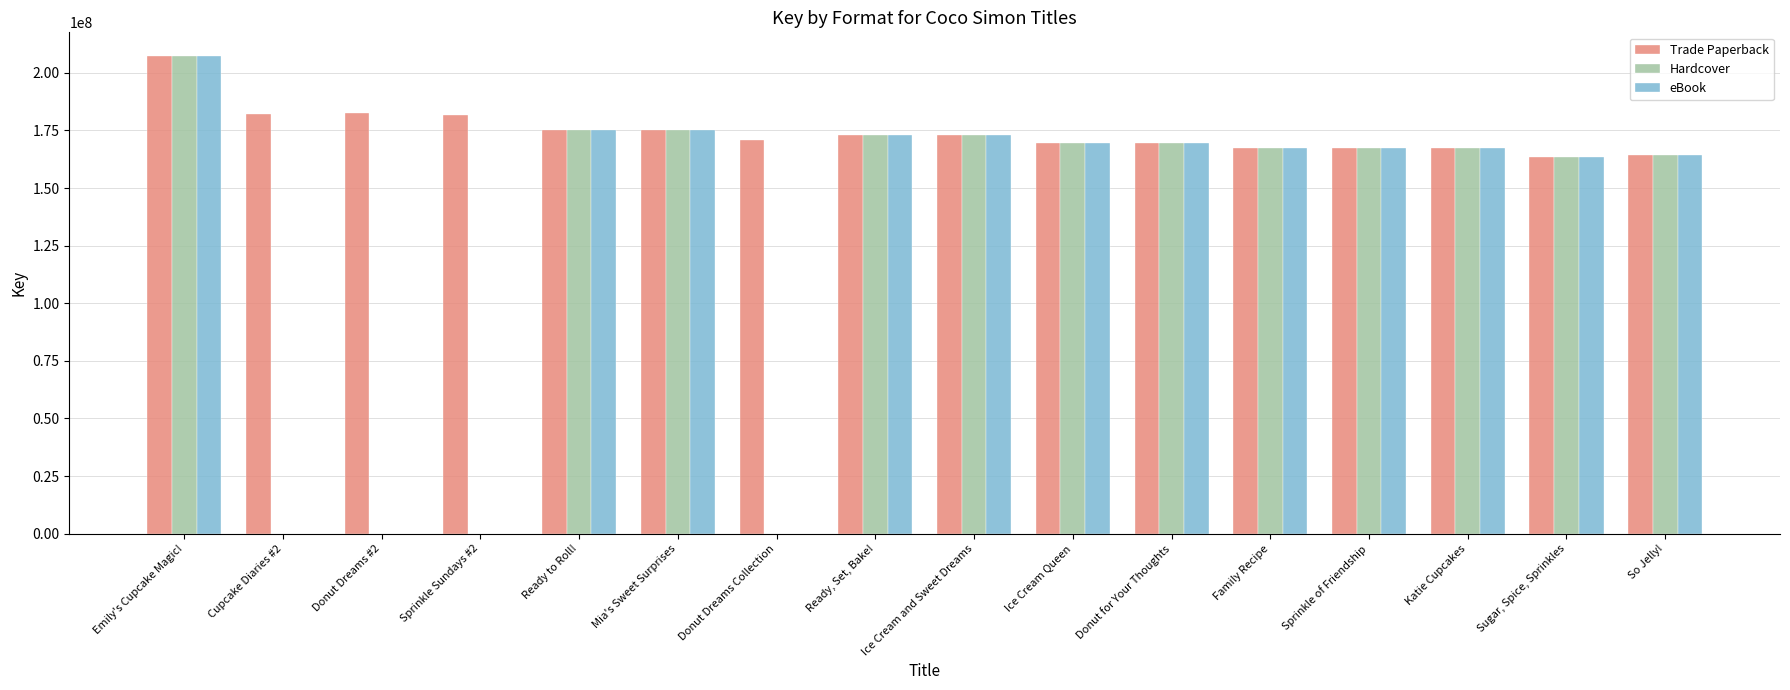

Which label corresponds to the largest value in the chart?

Emily's Cupcake Magic!